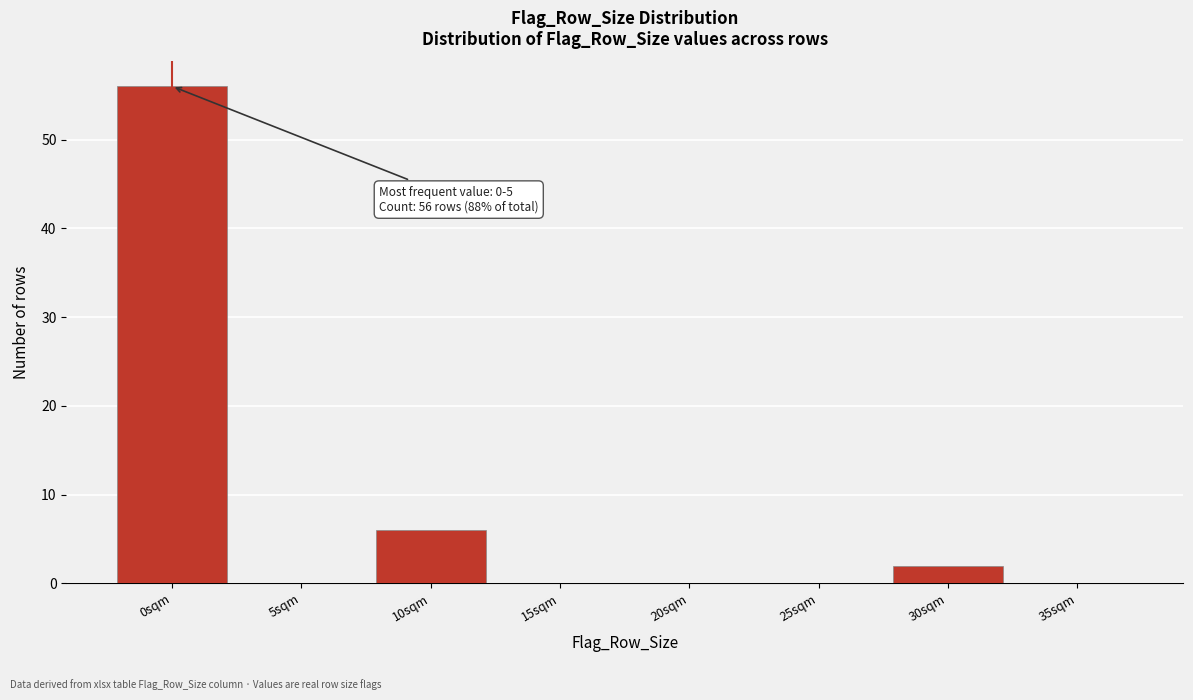

Reading left to right, list all the values displayed in this chart.

0sqm=56	5sqm=0	10sqm=6	15sqm=0	20sqm=0	25sqm=0	30sqm=2	35sqm=0